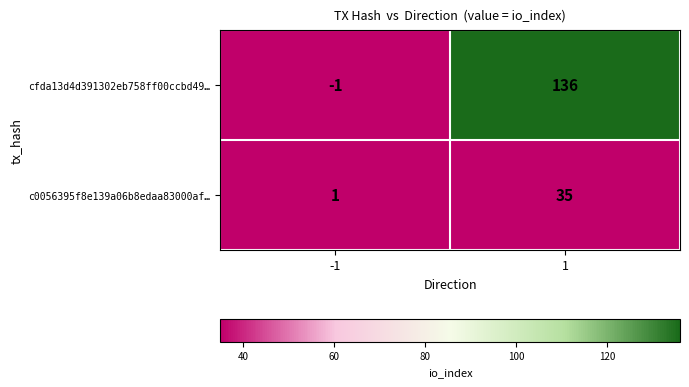

At which category is the sum across all series the highest?

1